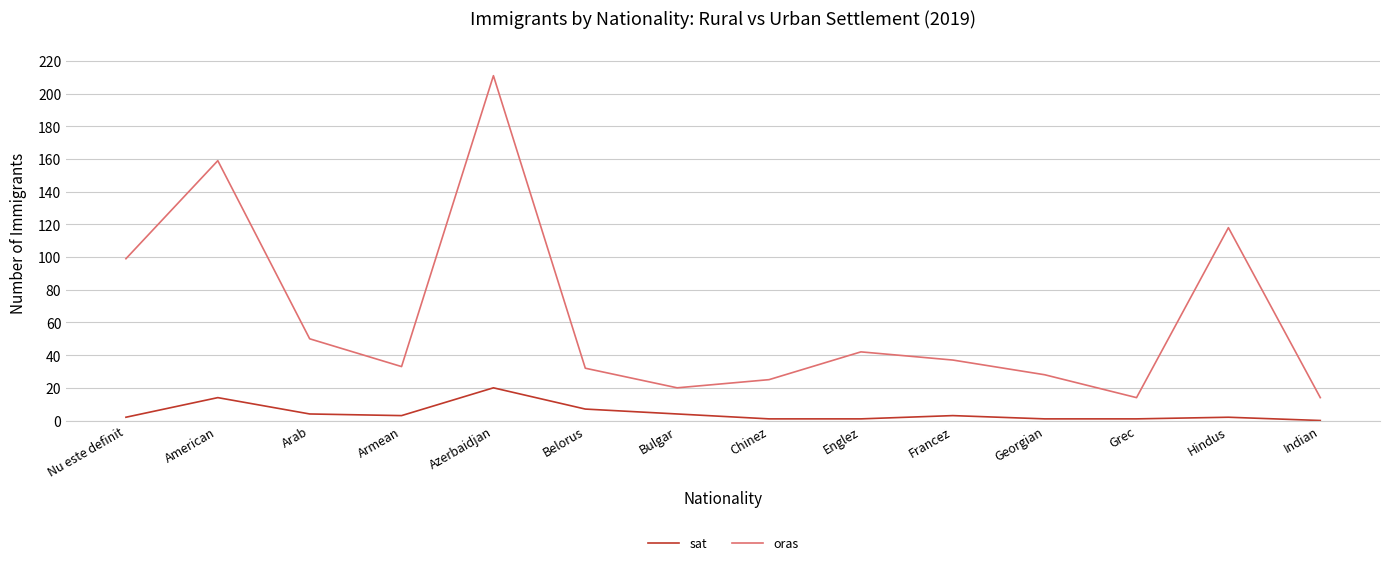

At how many categories does at least one series exceed 187?

1